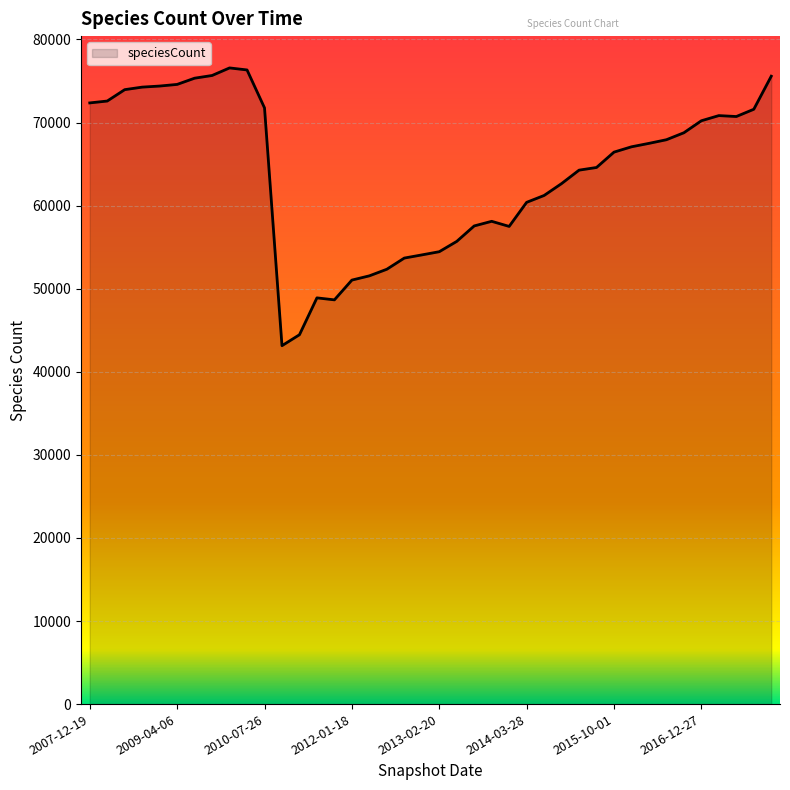

What is the greatest value displayed?

76577